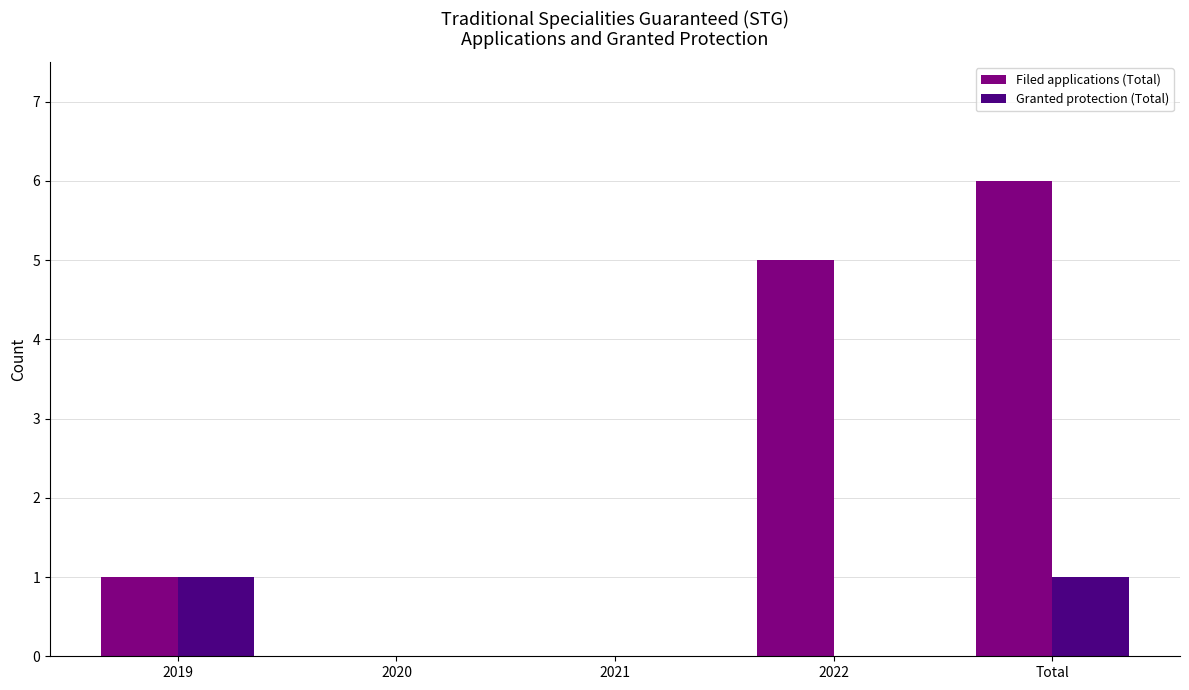

True or false: Granted protection (Total) has a value of 2 at 2019.

False